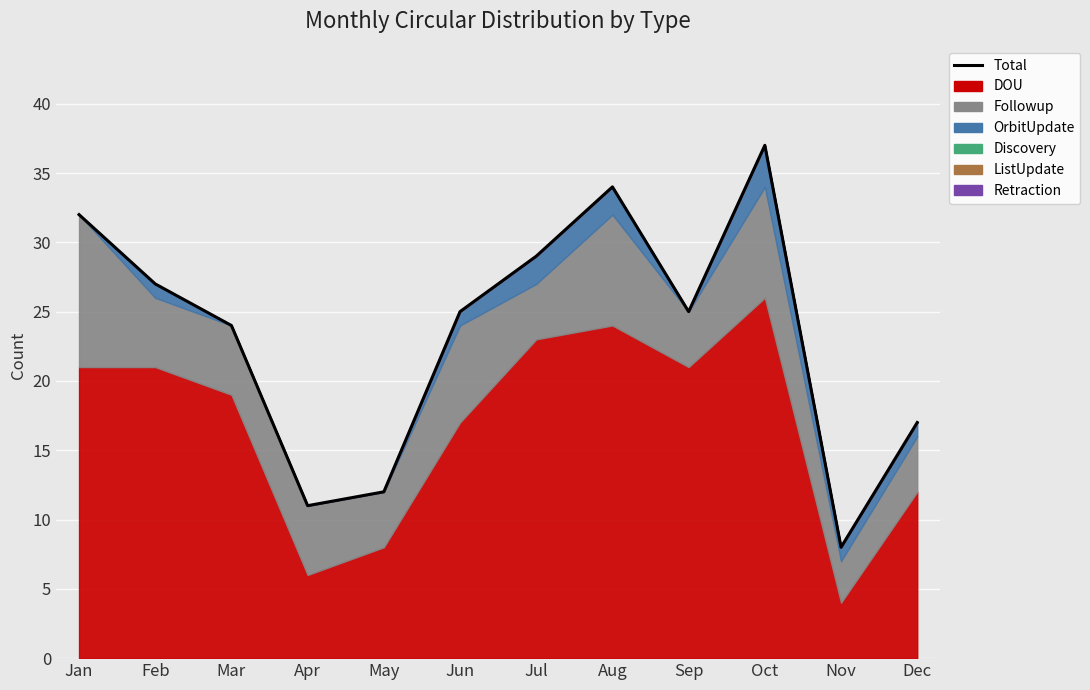

What is the ratio of the value at Apr to the value at Aug?

0.3